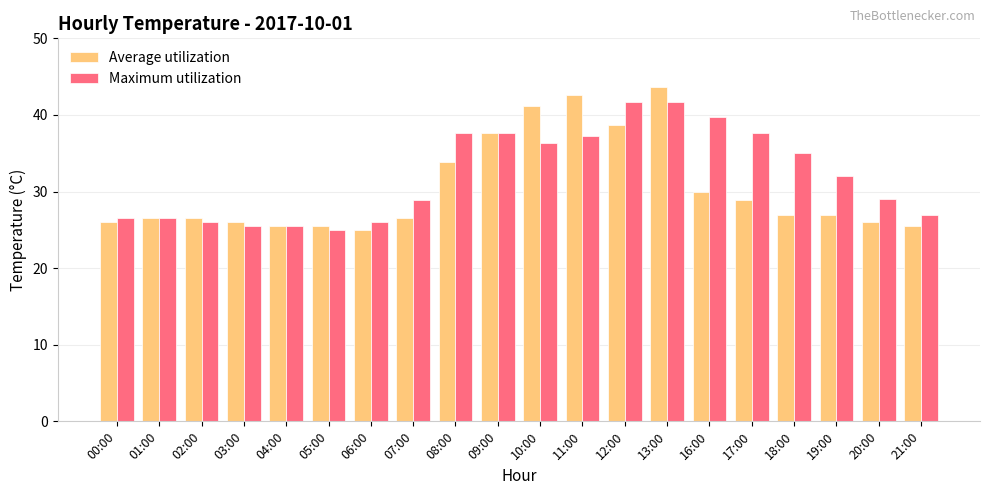

What is the greatest value displayed?

43.6